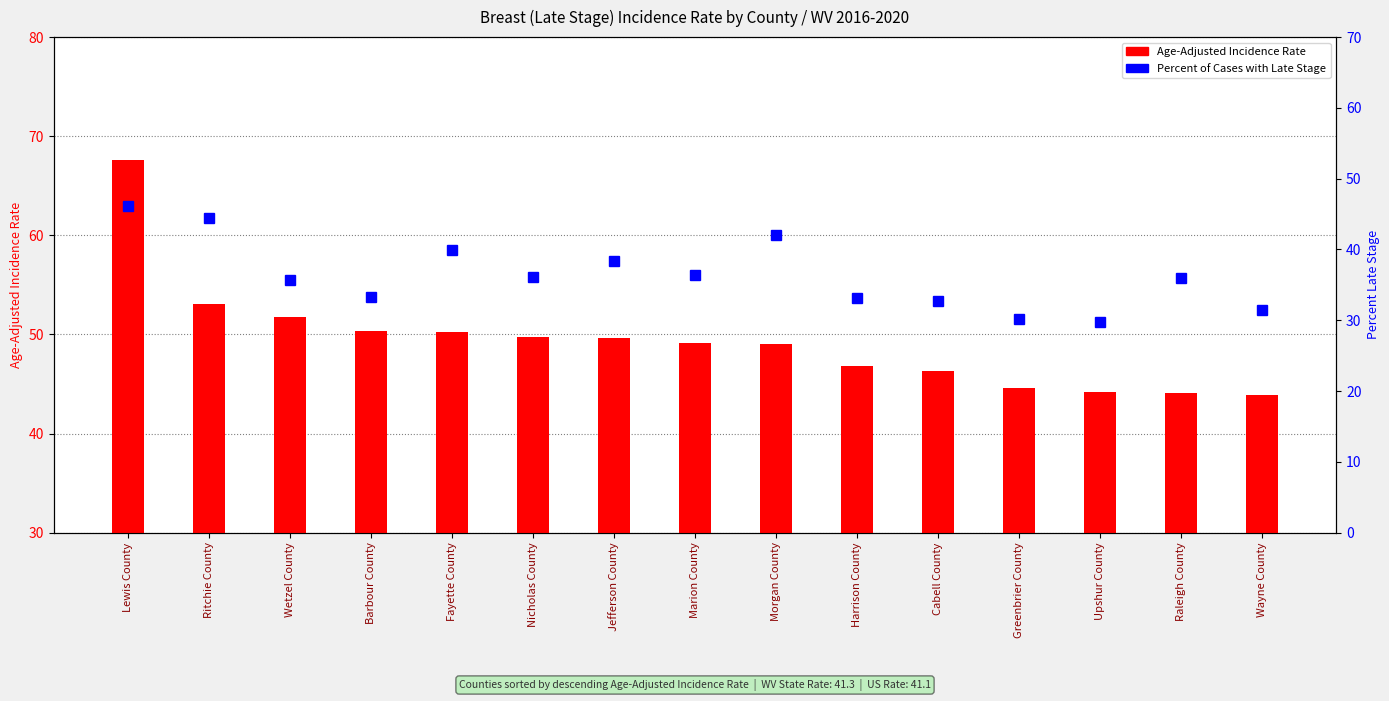

Reading left to right, list all the values displayed in this chart.

Age-Adjusted Incidence Rate: Lewis County=67.6	Ritchie County=53.1	Wetzel County=51.8	Barbour County=50.3	Fayette County=50.2	Nicholas County=49.7	Jefferson County=49.6	Marion County=49.1	Morgan County=49.0	Harrison County=46.8	Cabell County=46.3	Greenbrier County=44.6	Upshur County=44.2	Raleigh County=44.1	Wayne County=43.9
Percent of Cases with Late Stage: Lewis County=46.2	Ritchie County=44.4	Wetzel County=35.7	Barbour County=33.3	Fayette County=39.9	Nicholas County=36.1	Jefferson County=38.4	Marion County=36.4	Morgan County=42.0	Harrison County=33.1	Cabell County=32.7	Greenbrier County=30.2	Upshur County=29.8	Raleigh County=36.0	Wayne County=31.4